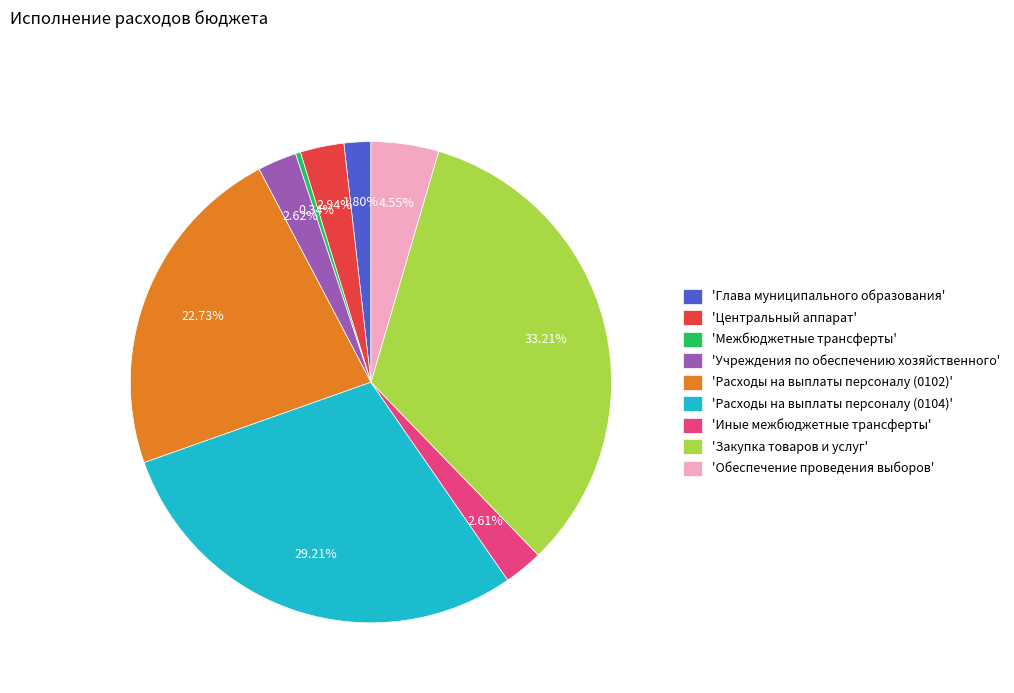

Is the sum of 'Центральный аппарат' and 'Глава муниципального образования' greater than half?

No